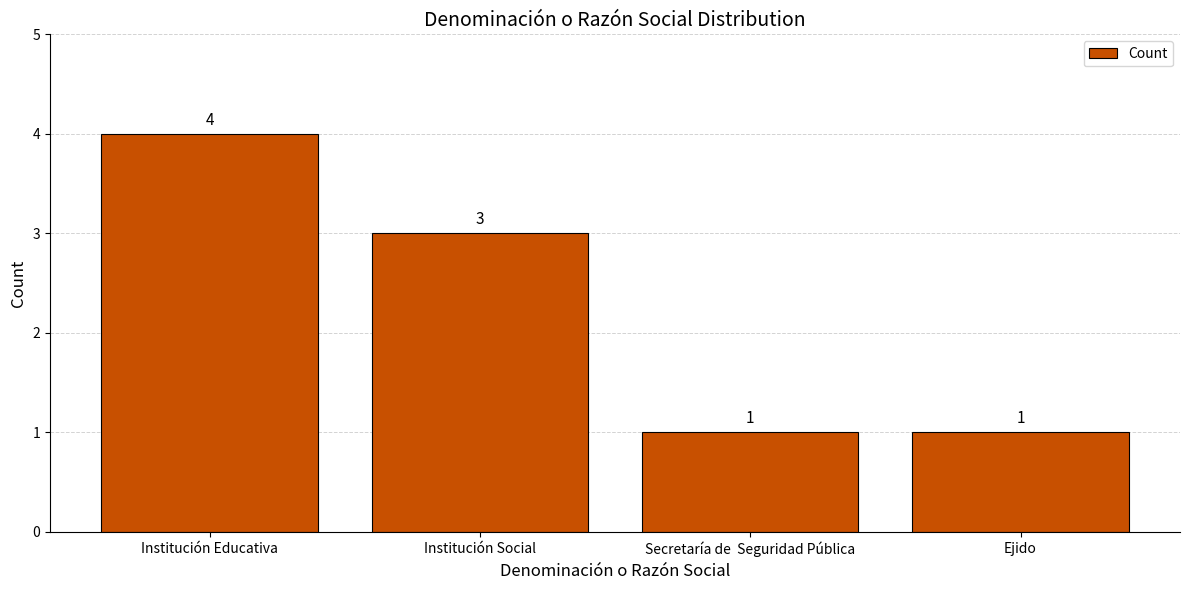

What is the maximum value shown in the chart?

4